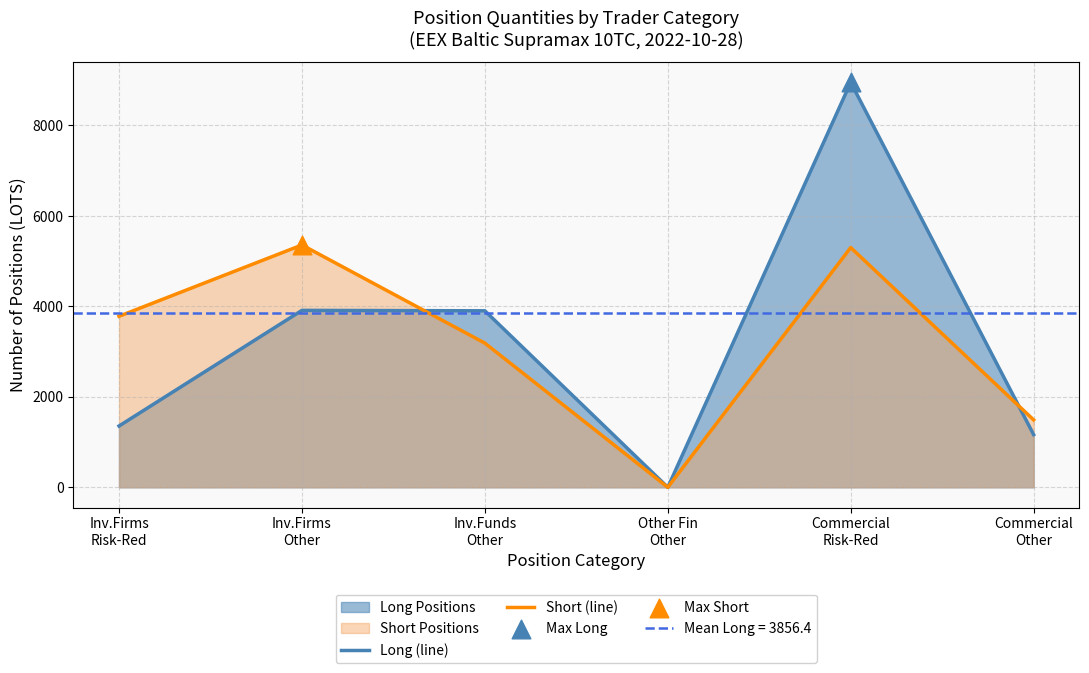

What is the total value across all series at Inv.Firms
Risk-Red?

5135.0